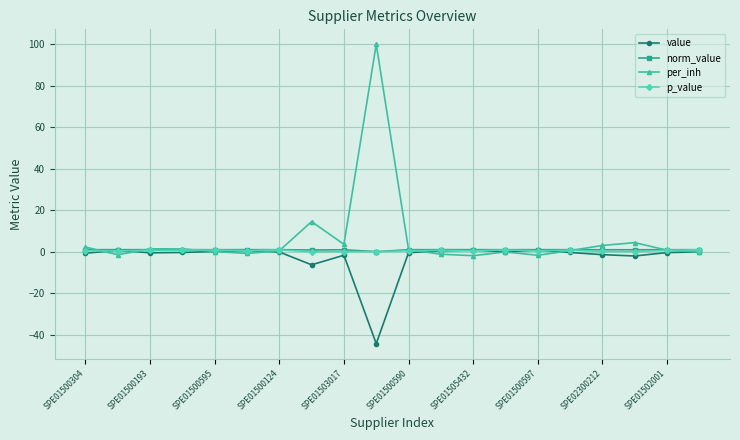

What is the minimum value shown in the chart?

-44.3